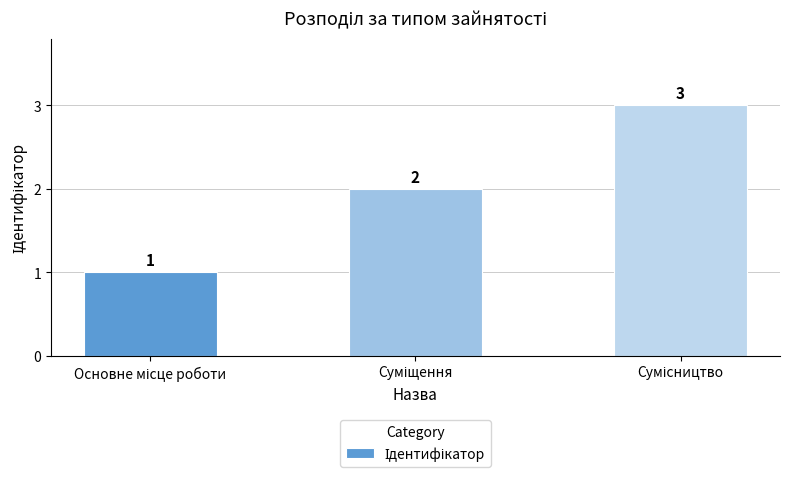

How many values are between 1 and 3?

3